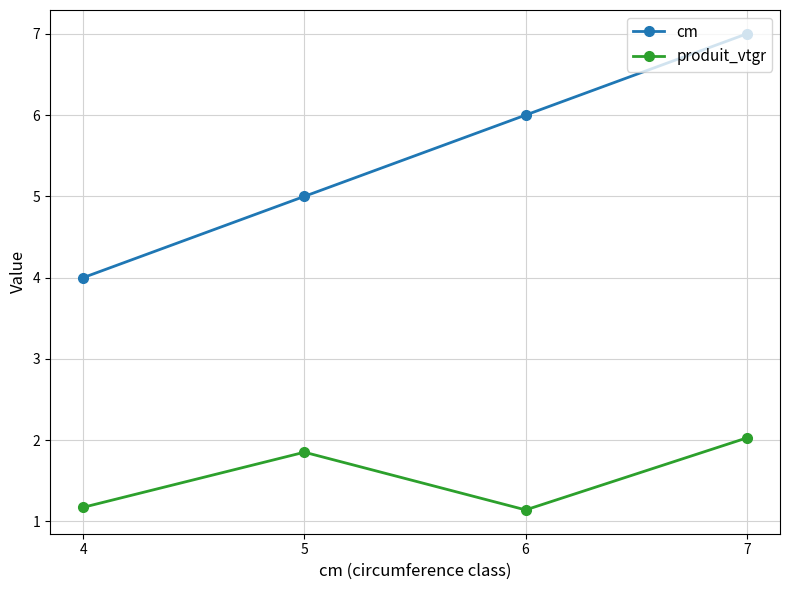

At how many categories does at least one series exceed 2?

4